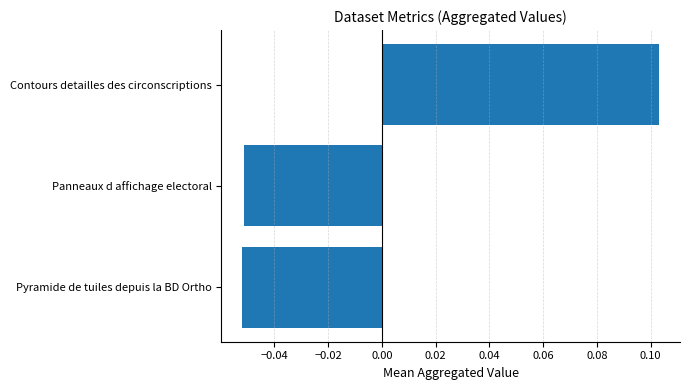

At which category does the chart reach its peak across all series?

Contours detailles des circonscriptions